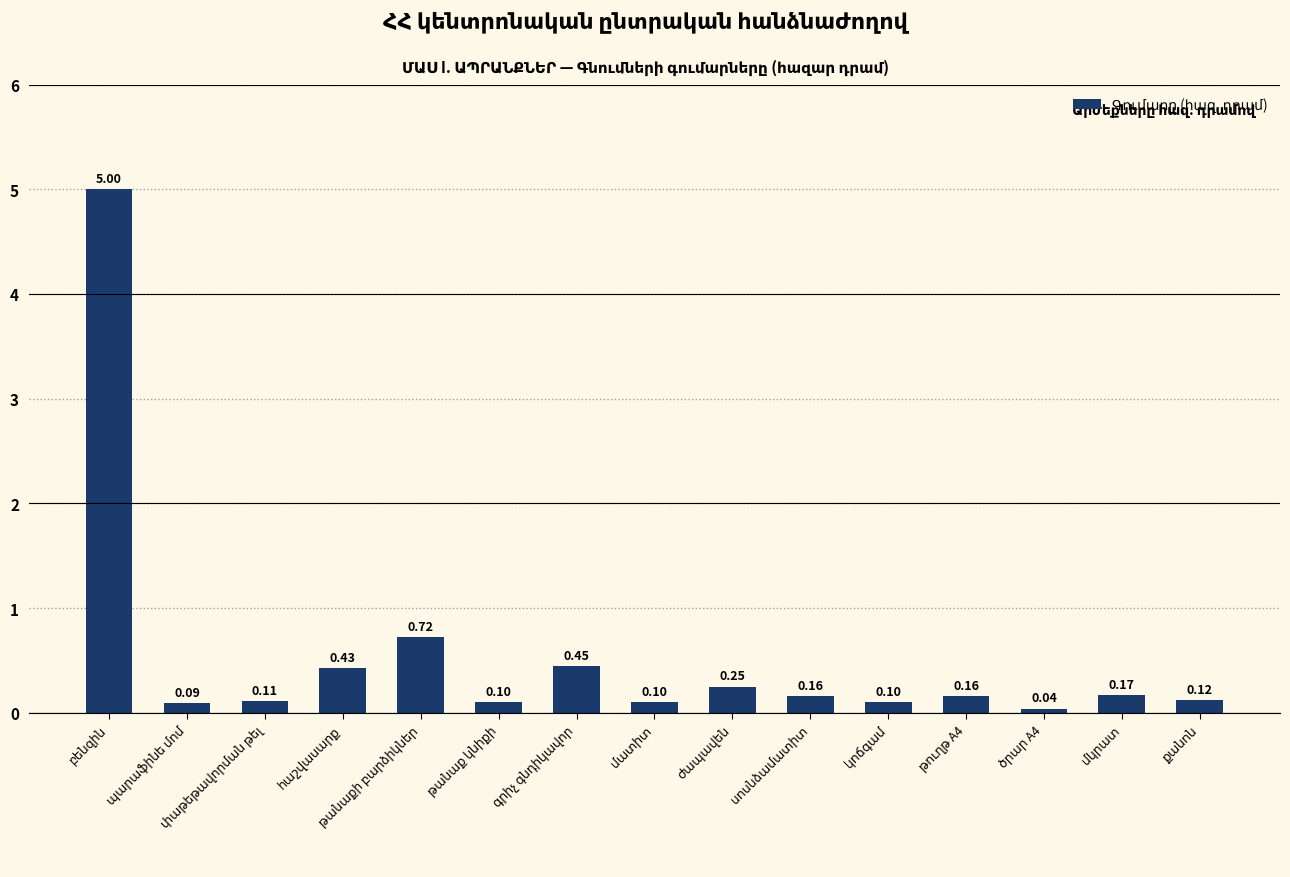

What is the sum of all values?

8.0